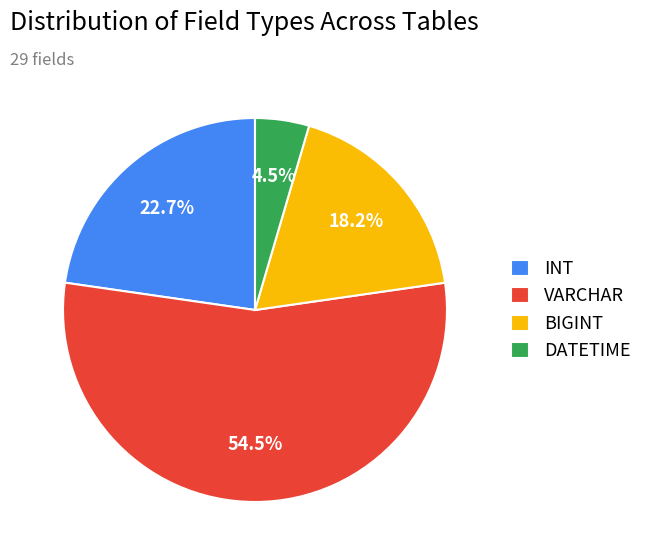

What is the total percentage of VARCHAR and DATETIME?

59.1%